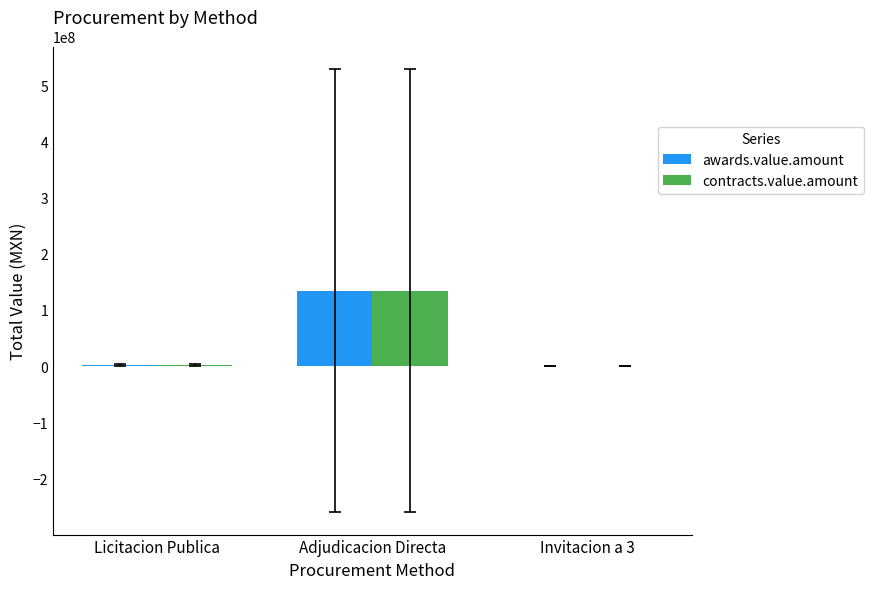

What is the sum of all contracts.value.amount values?

136897111.5